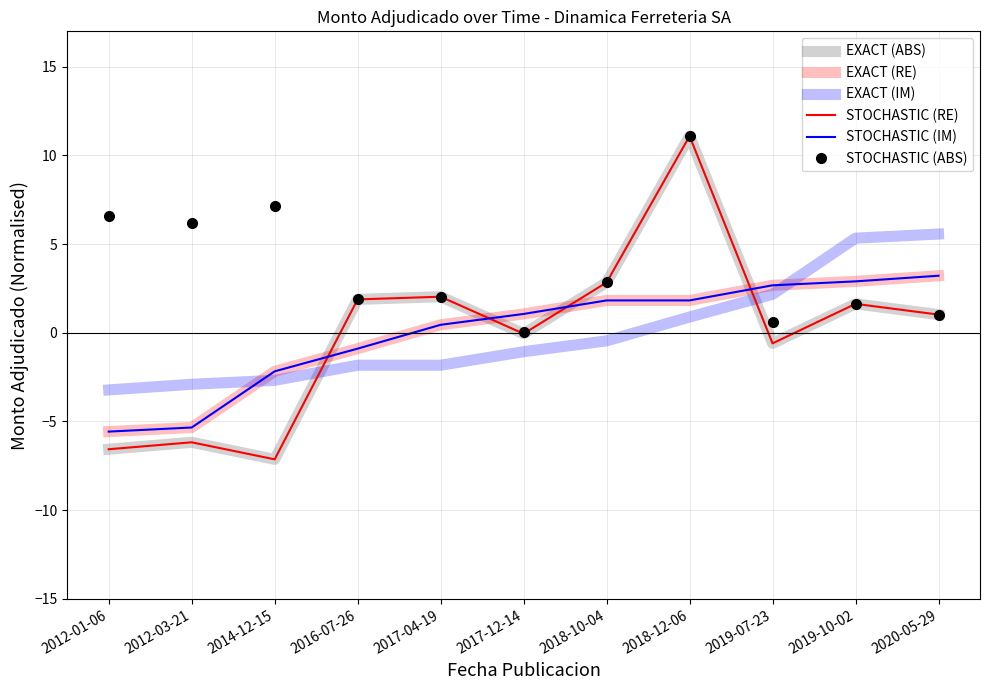

The STOCHASTIC (IM) series shows 1.7 at 2020-05-29. True or false?

False